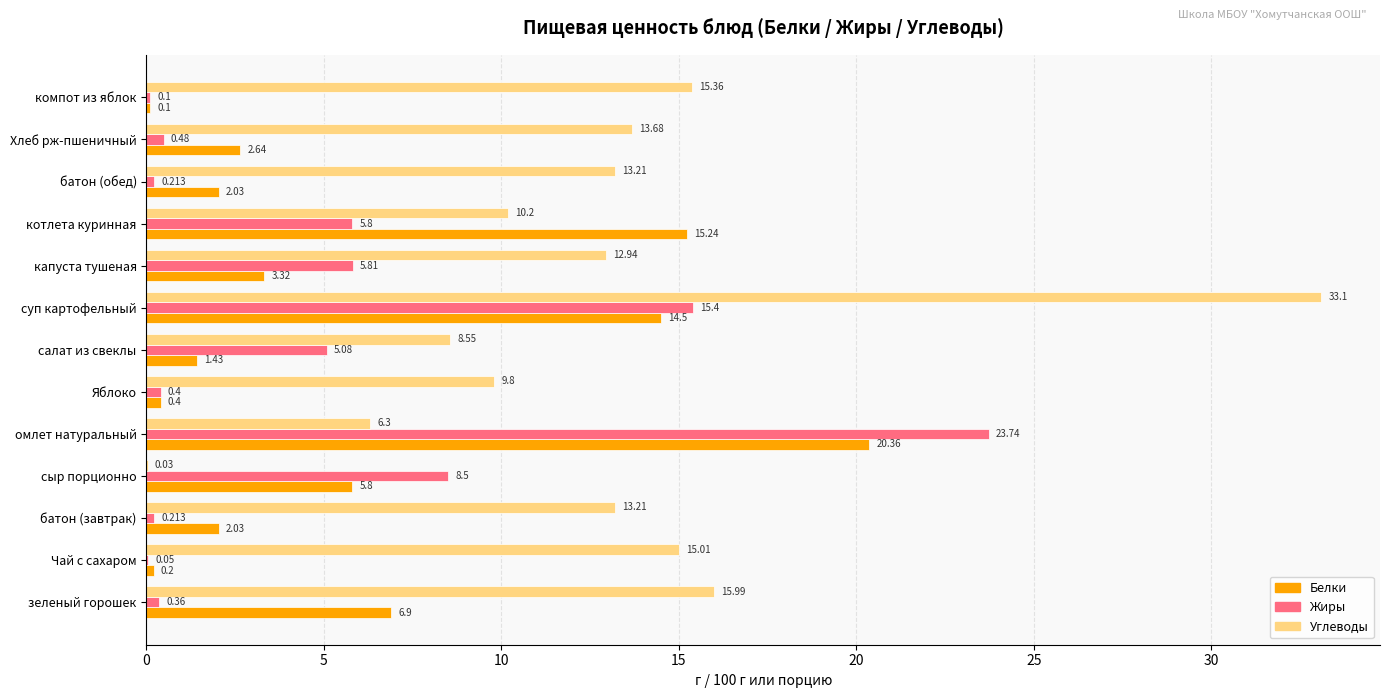

Which label corresponds to the largest value in the chart?

суп картофельный